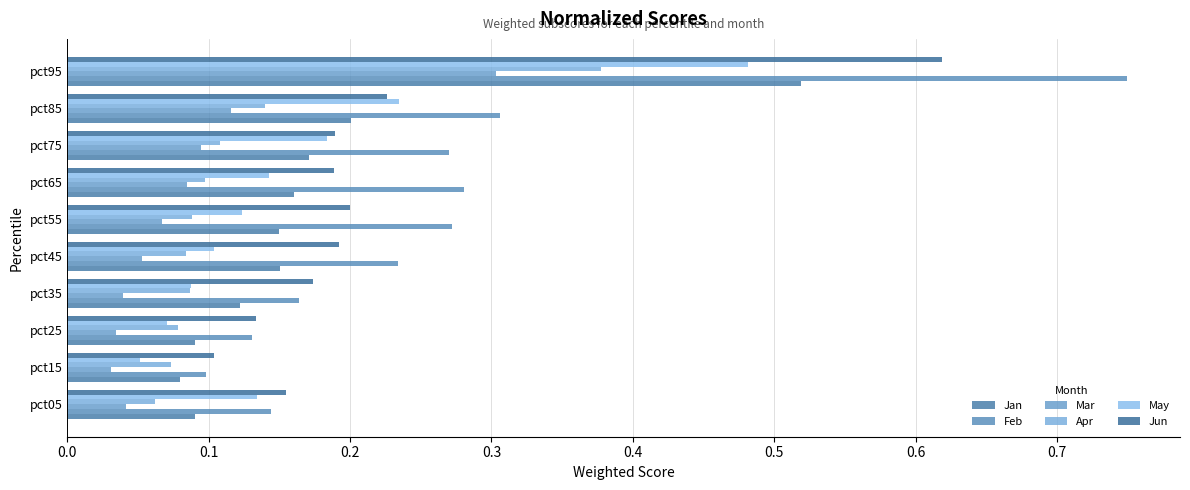

Where is Jan nearest to the value 0?

pct15